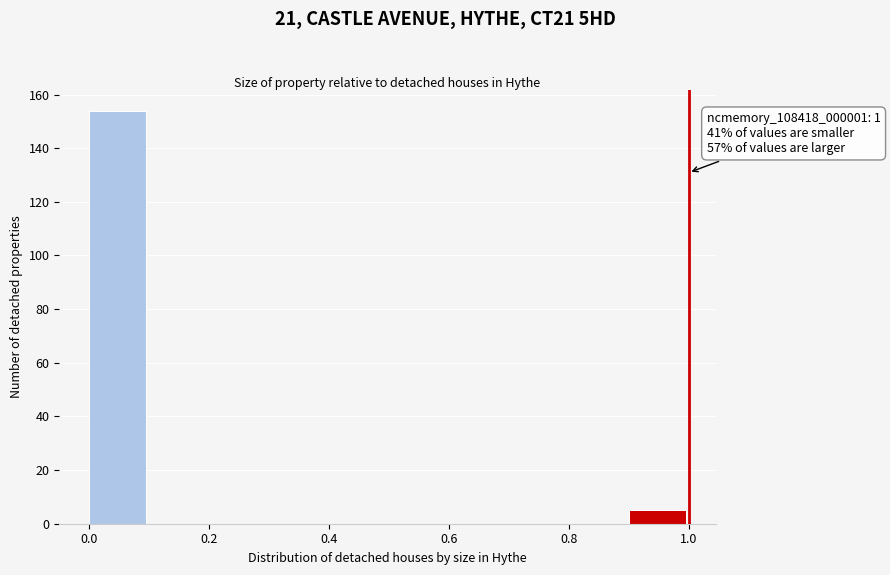

Which range on the x-axis has the tallest bar?

0.0 to 0.1